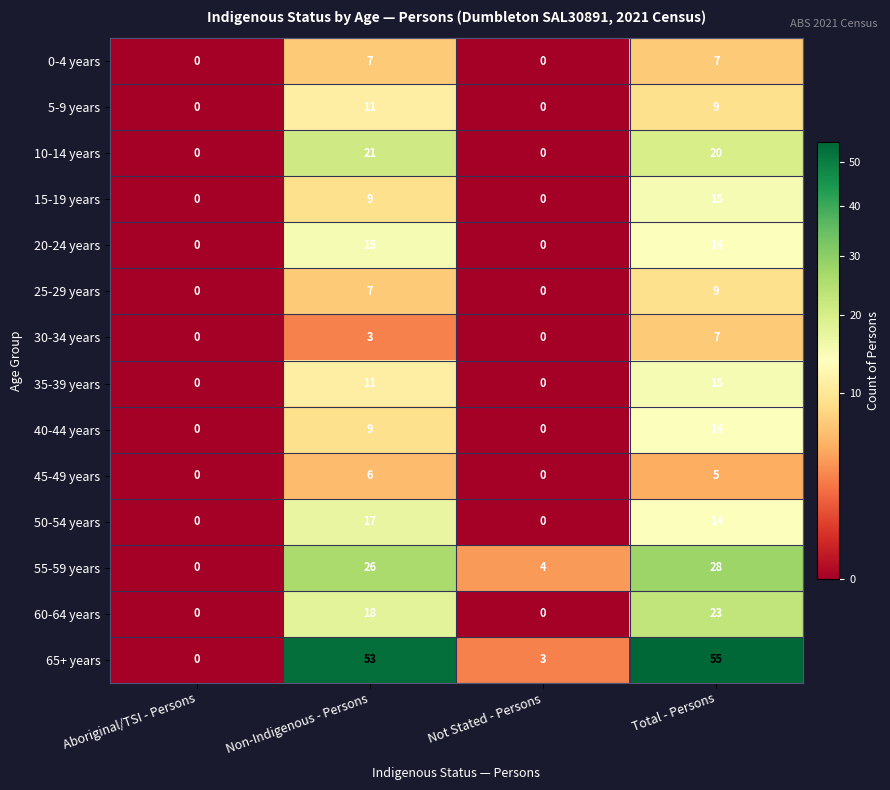

Between Aboriginal/TSI - Persons and Non-Indigenous - Persons, which series saw the biggest shift?

65+ years